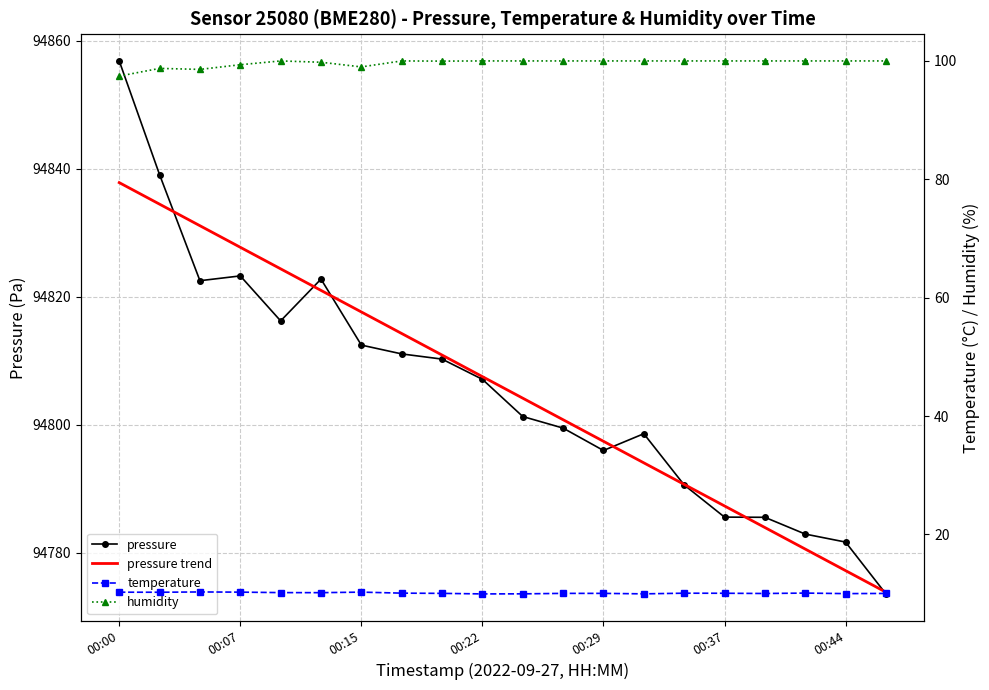

The value of pressure trend at 8 is 27994.2. True or false?

False